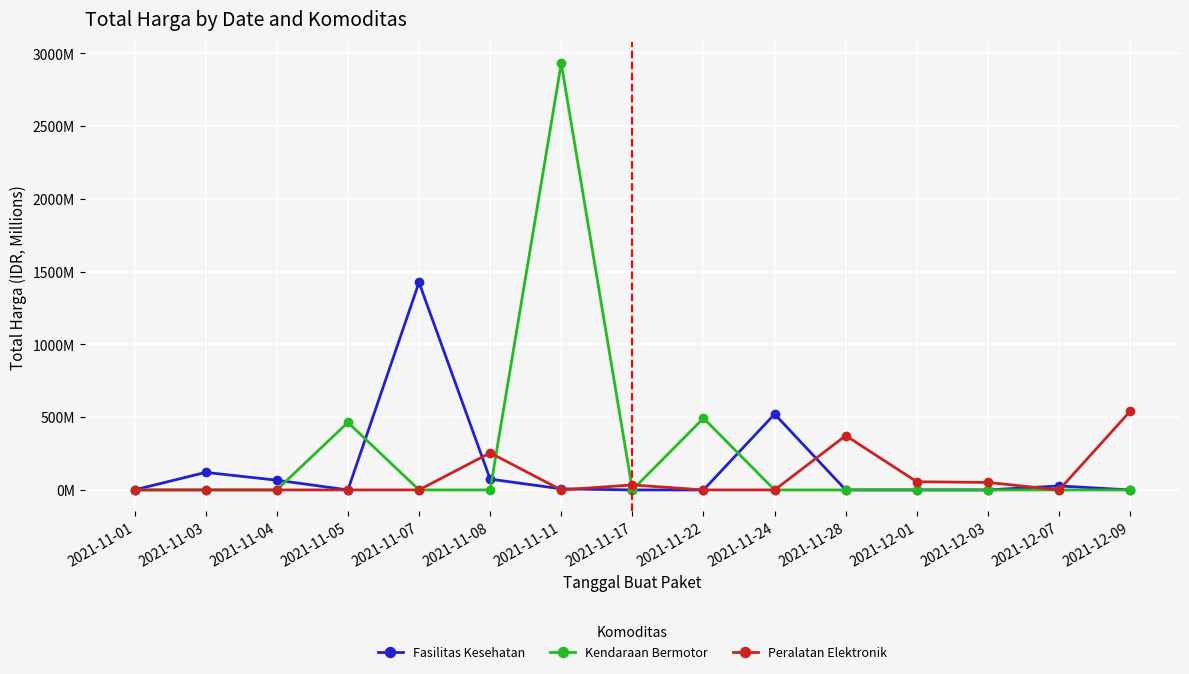

Reading left to right, list all the values displayed in this chart.

Fasilitas Kesehatan: 0.3	120.5	67.0	0.0	1425.9	74.4	7.4	0.0	0.0	521.5	0.0	0.0	0.0	27.4	0.0
Kendaraan Bermotor: 0.0	0.0	0.0	464.0	0.0	0.0	2931.6	0.0	493.0	0.0	0.0	0.0	0.0	0.0	0.0
Peralatan Elektronik: 0.0	0.0	0.0	0.0	0.0	254.7	0.0	34.3	0.0	0.0	373.4	56.2	51.6	0.0	541.1